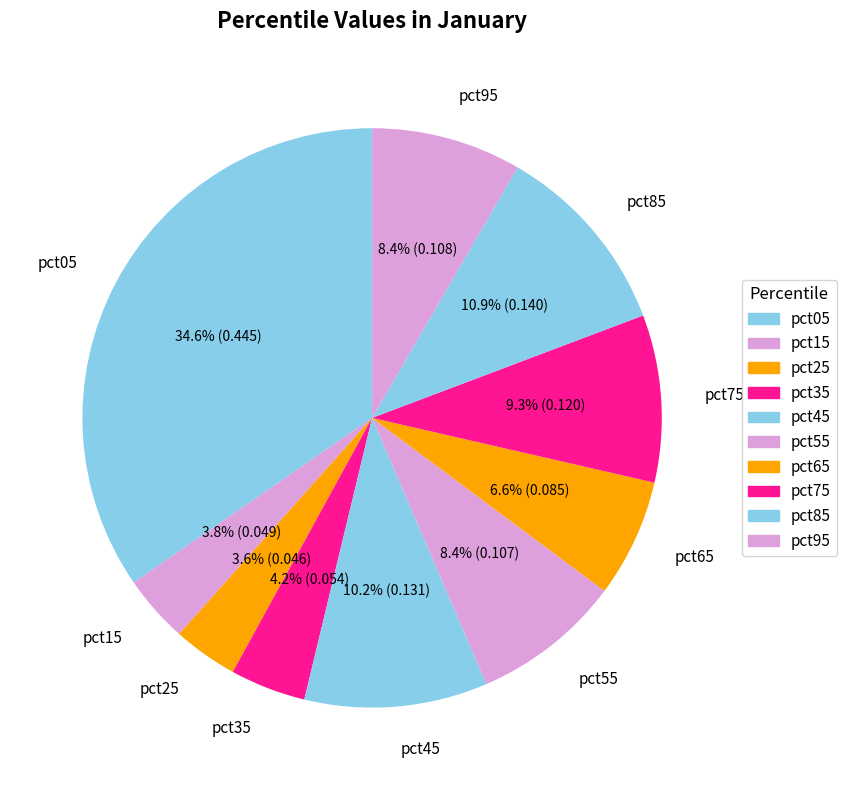

What is the largest slice in the pie chart?

pct05